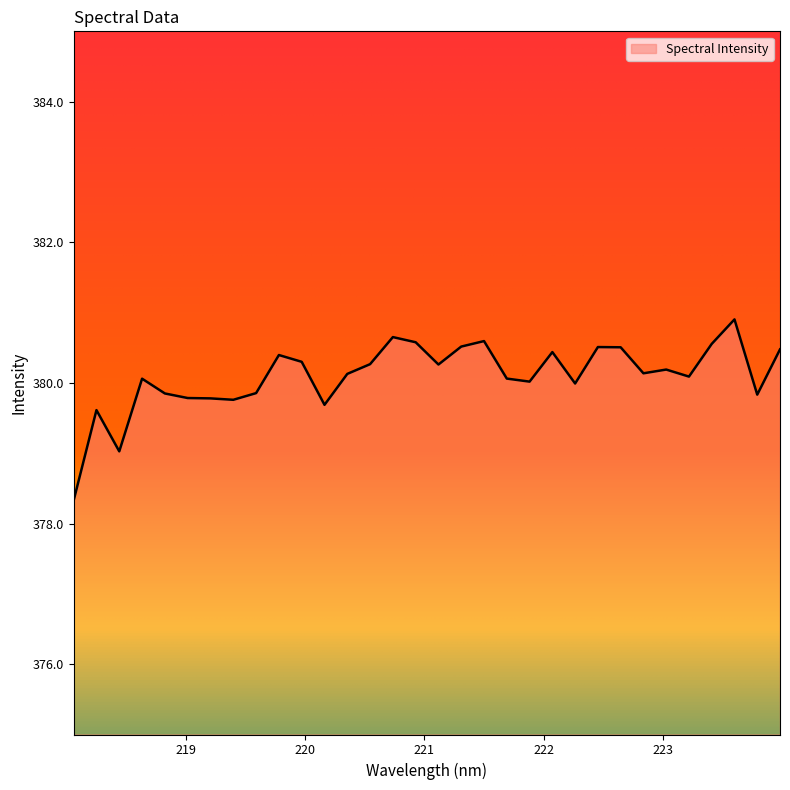

How many interior local peaks (higher than both neighbors) does the data have?

9